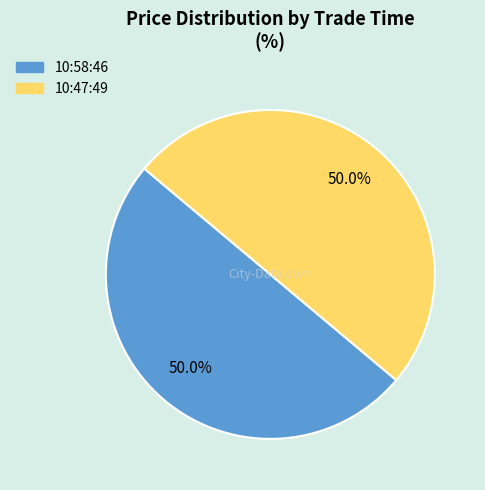

What is the ratio of the value at 10:58:46 to the value at 10:47:49?

1.0